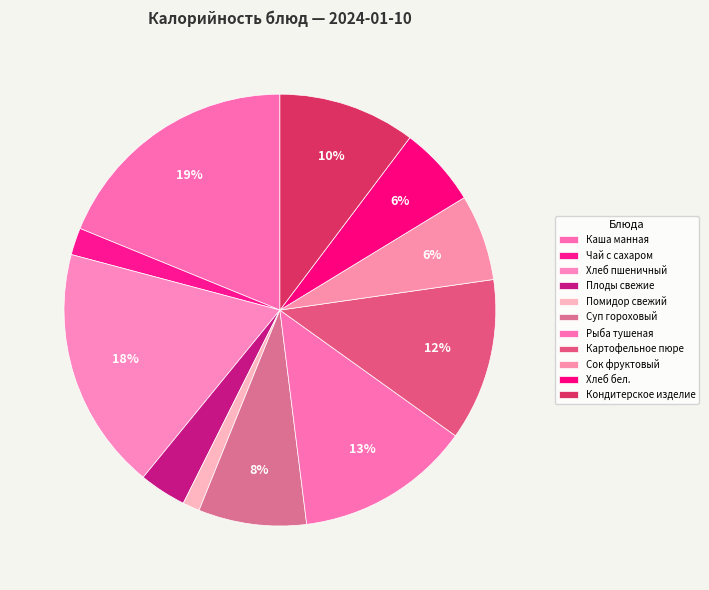

The Суп гороховый slice represents 1% of the pie. True or false?

False